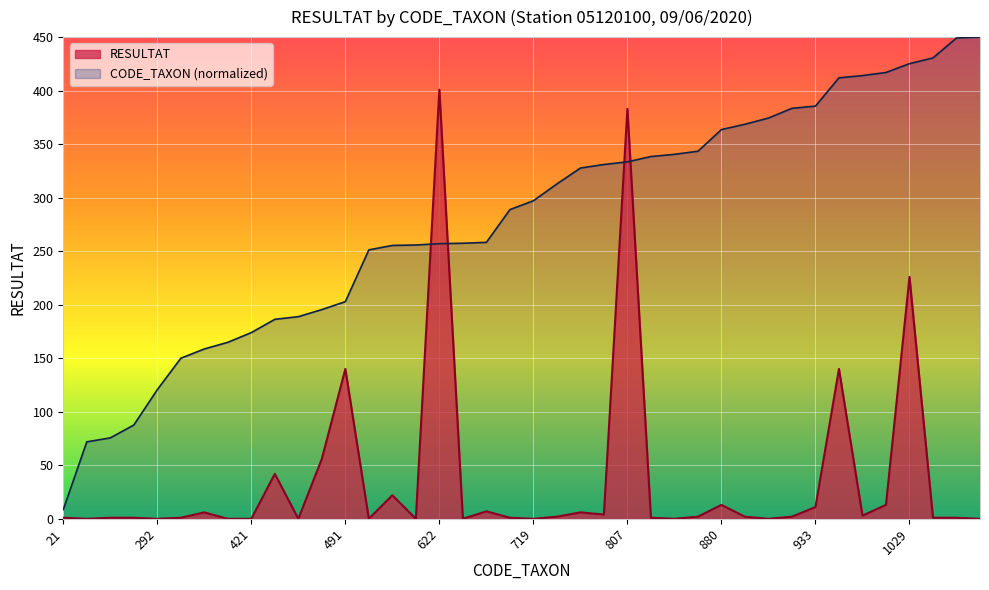

Which series has the largest range (max minus min)?

CODE_TAXON (normalized)